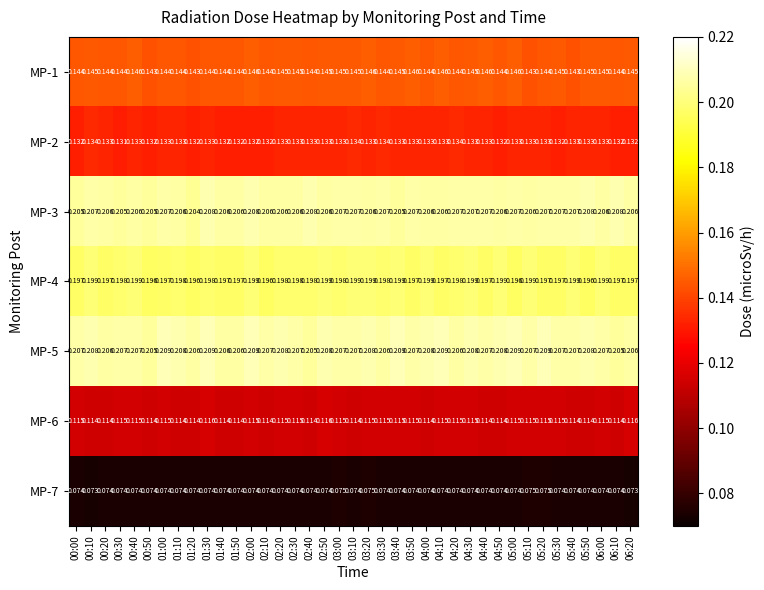

Is the value of MP-3 at 00:50 greater than the value of MP-6 at 02:00?

Yes